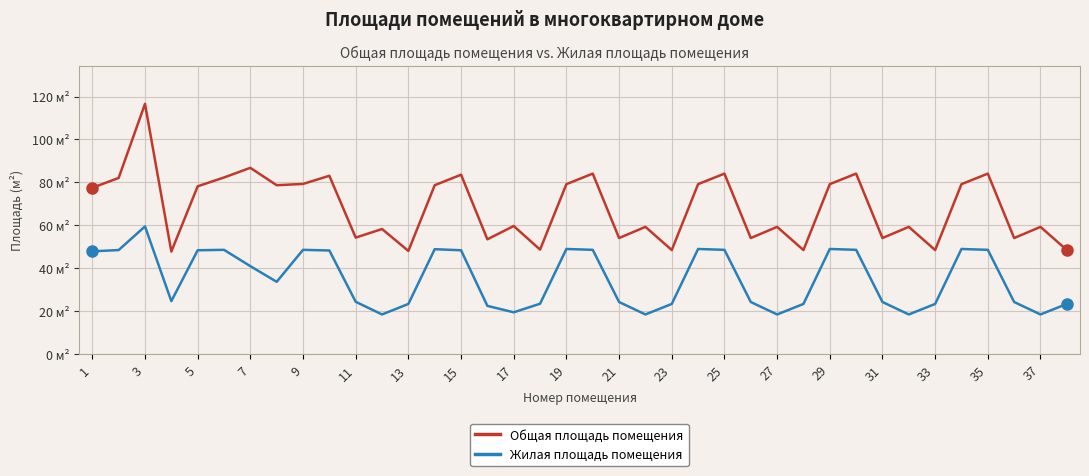

What is the average value of the Общая площадь помещения series?

68.4